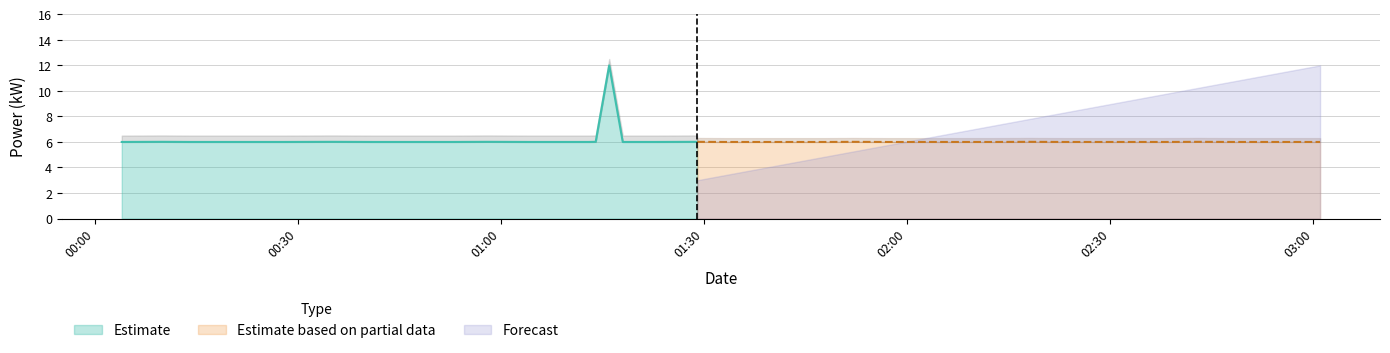

What is the maximum value for Estimate?

12.0